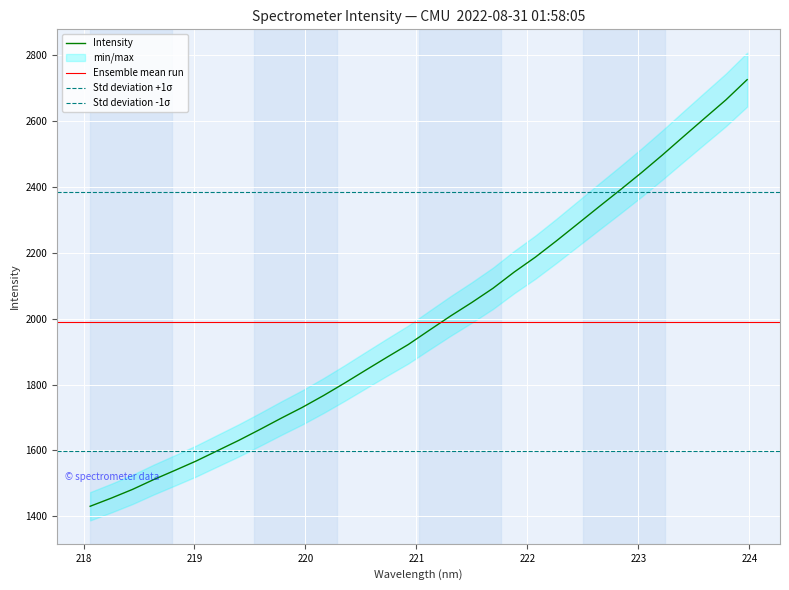

What position from the right is 223.0264?

6